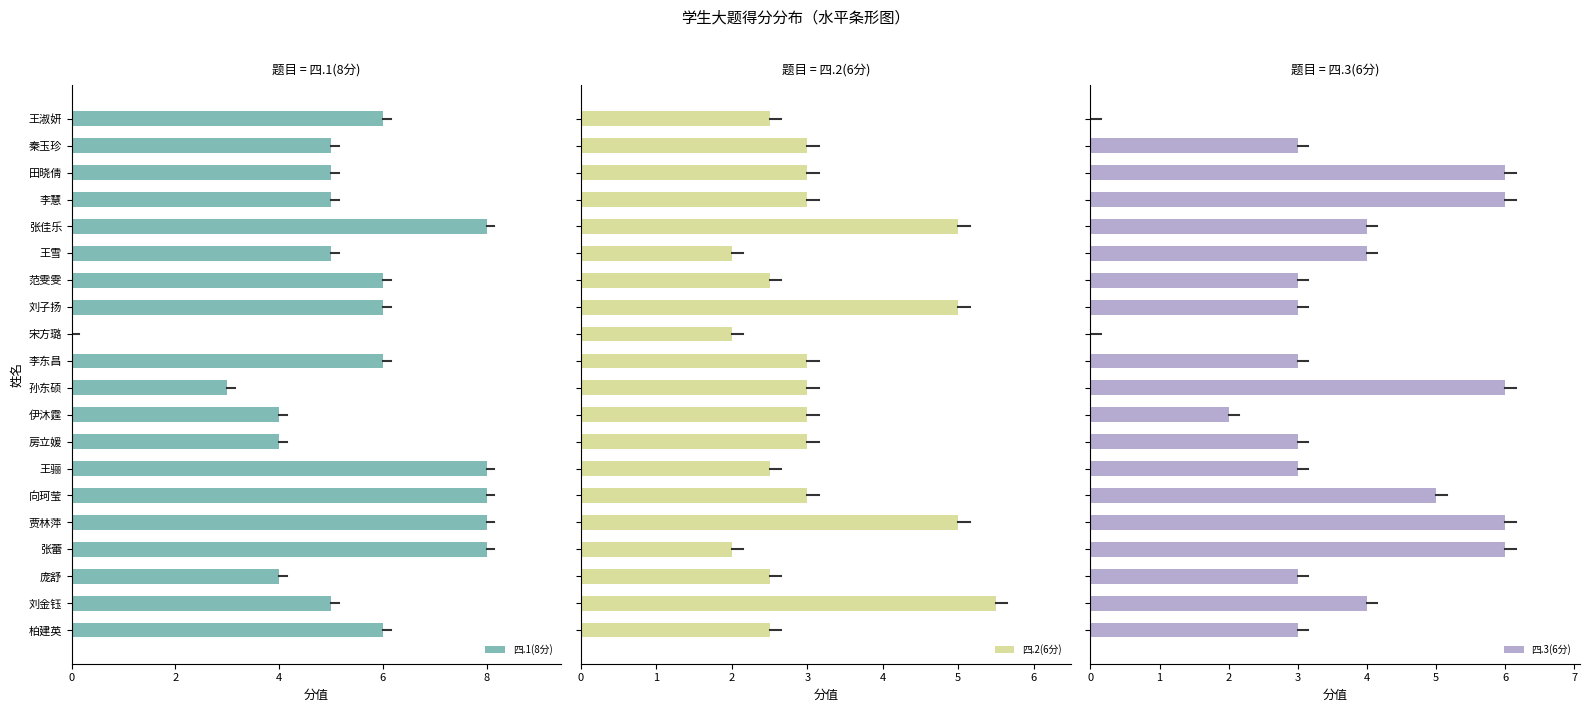

How many values in the 四.1(8分) series exceed 6?

5